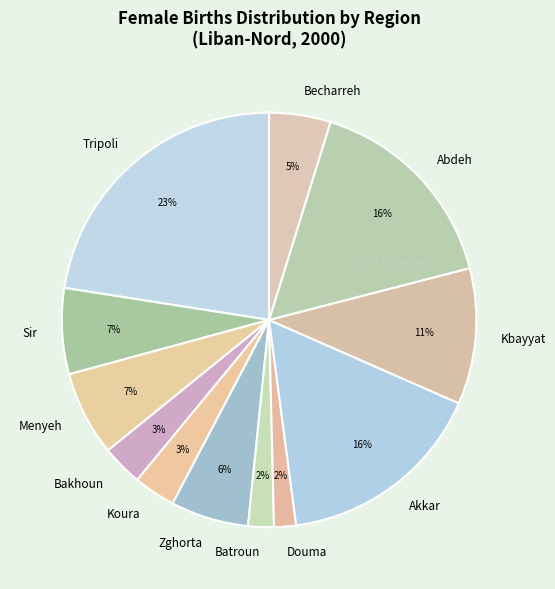

To the nearest percent, what is the difference between the largest and smallest slice percentages?

21%